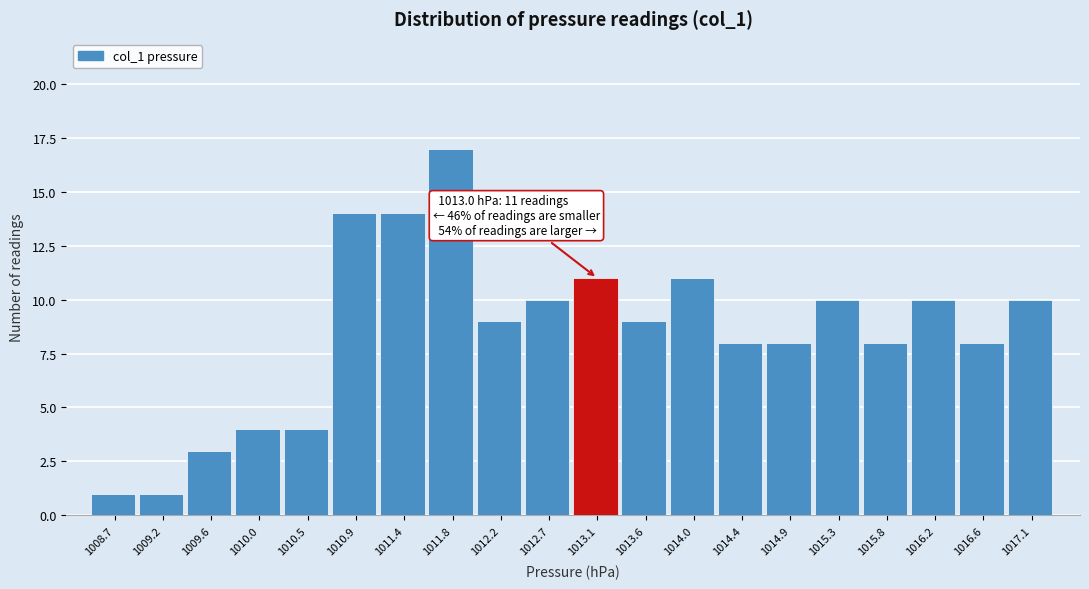

Over which range of the x-axis is the bar tallest?

1011.58 to 1012.02